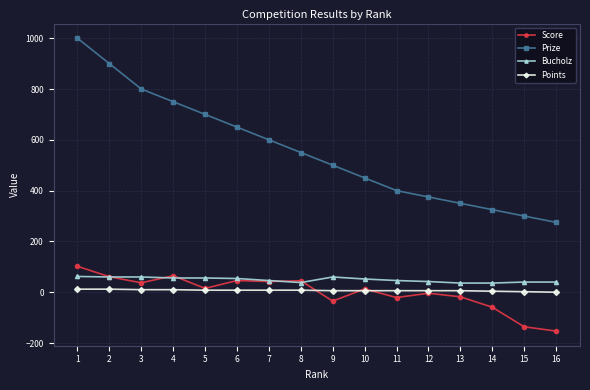

The value of Bucholz at 5 is 56. True or false?

True